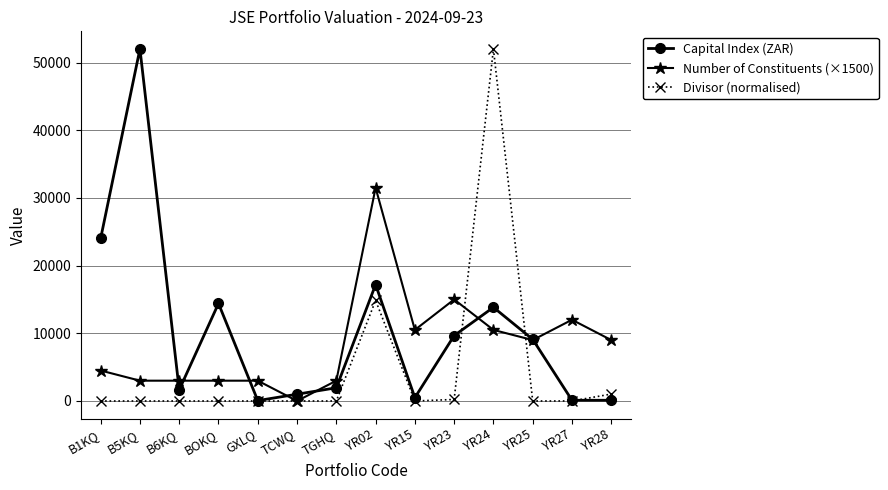

What is the difference between the second highest and minimum values in the Divisor (normalised) series?

14849.4